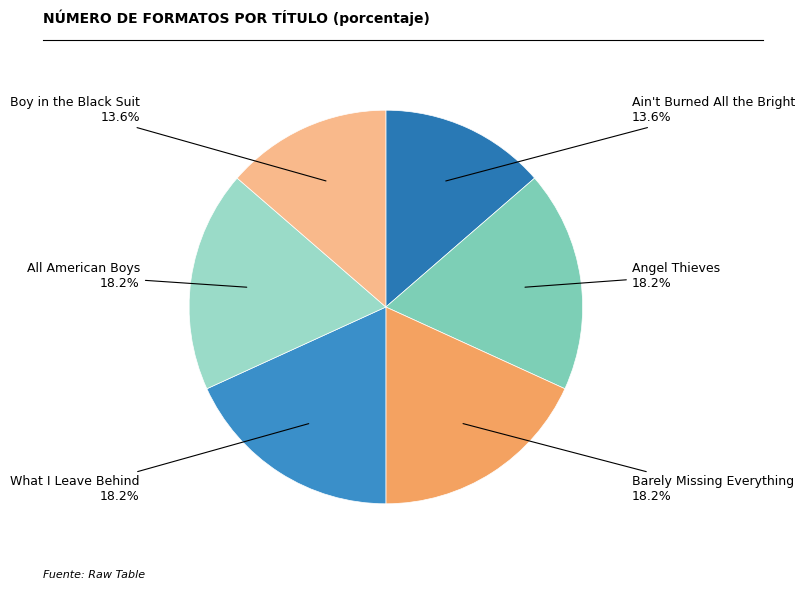

How much of the chart is everything except Angel Thieves?

81.8%